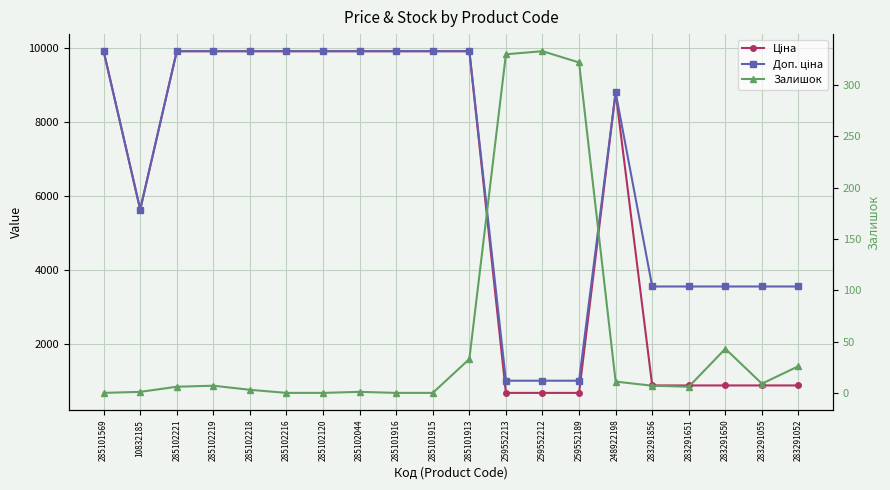

What is the value of the Залишок point at the 4th from the left?

7.0